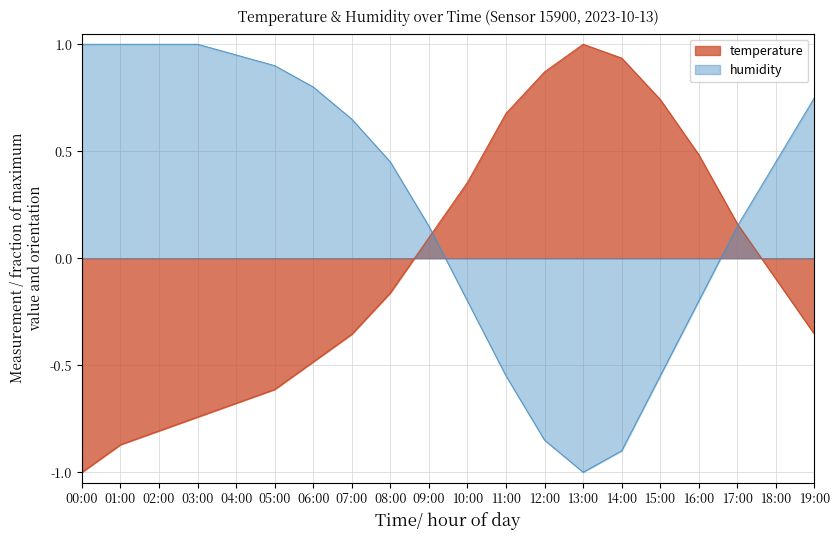

At which category does temperature reach its first local peak?

13:00